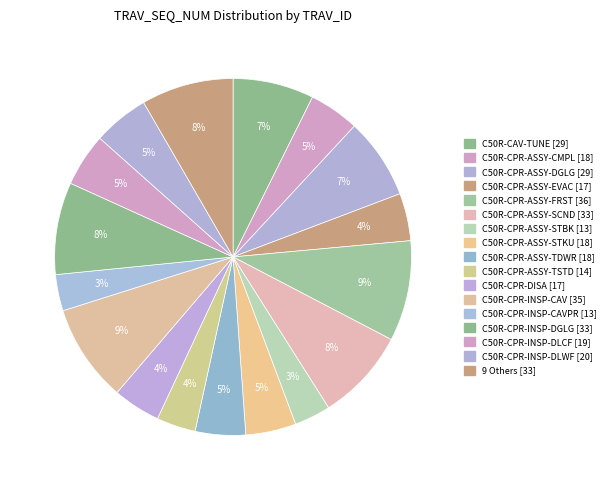

How many segments does this pie chart have?

17